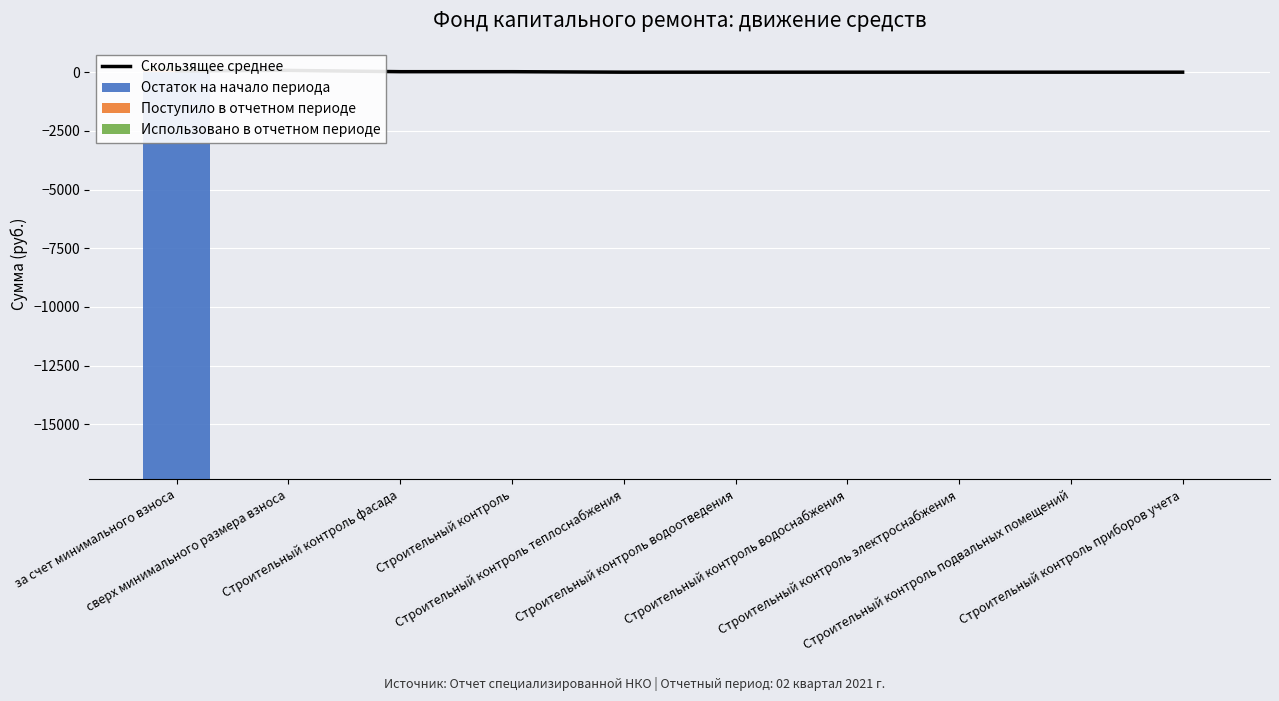

What is the label of the 5th bar from the left?

Строительный контроль теплоснабжения